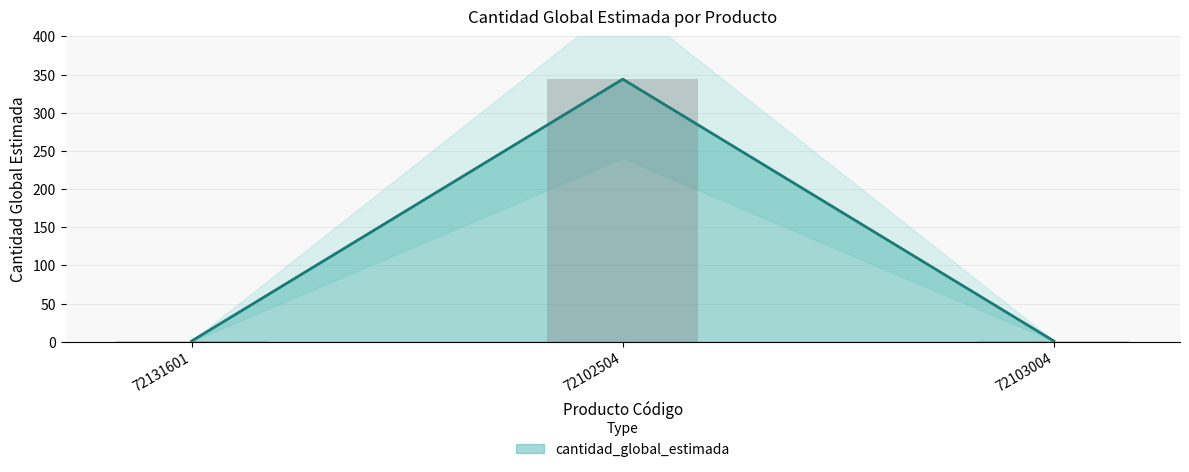

Does the chart contain any negative values?

No